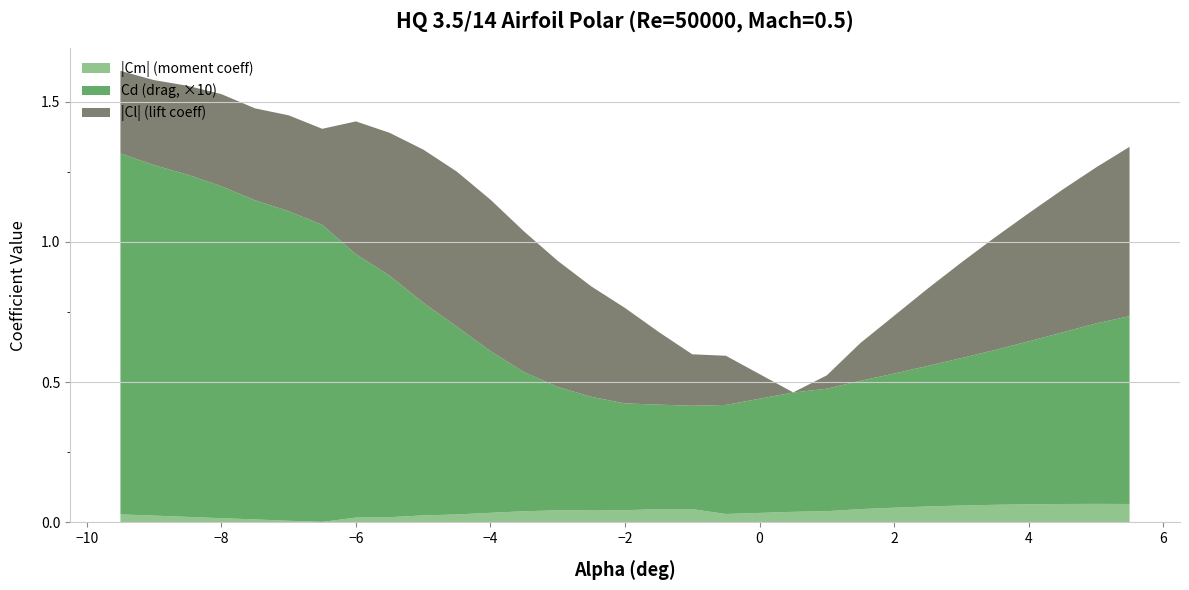

Reading right to left, list all the values displayed in this chart.

Cl: 5.5=0.6	5.0=0.6	4.5=0.5	4.0=0.5	3.5=0.4	3.0=0.3	2.5=0.3	2.0=0.2	1.5=0.1	1.0=0.0	0.5=0.0	-0.5=-0.2	-1.0=-0.2	-1.5=-0.3	-2.0=-0.3	-2.5=-0.4	-3.0=-0.4	-3.5=-0.5	-4.0=-0.5	-4.5=-0.6	-5.0=-0.5	-5.5=-0.5	-6.0=-0.5	-6.5=-0.3	-7.0=-0.3	-7.5=-0.3	-8.0=-0.3	-8.5=-0.3	-9.0=-0.3	-9.5=-0.3
Cd: 5.5=0.1	5.0=0.1	4.5=0.1	4.0=0.1	3.5=0.1	3.0=0.1	2.5=0.1	2.0=0.0	1.5=0.0	1.0=0.0	0.5=0.0	-0.5=0.0	-1.0=0.0	-1.5=0.0	-2.0=0.0	-2.5=0.0	-3.0=0.0	-3.5=0.0	-4.0=0.1	-4.5=0.1	-5.0=0.1	-5.5=0.1	-6.0=0.1	-6.5=0.1	-7.0=0.1	-7.5=0.1	-8.0=0.1	-8.5=0.1	-9.0=0.1	-9.5=0.1
Cm: 5.5=-0.1	5.0=-0.1	4.5=-0.1	4.0=-0.1	3.5=-0.1	3.0=-0.1	2.5=-0.1	2.0=-0.1	1.5=-0.0	1.0=-0.0	0.5=-0.0	-0.5=-0.0	-1.0=-0.0	-1.5=-0.0	-2.0=-0.0	-2.5=-0.0	-3.0=-0.0	-3.5=-0.0	-4.0=-0.0	-4.5=-0.0	-5.0=-0.0	-5.5=-0.0	-6.0=-0.0	-6.5=-0.0	-7.0=-0.0	-7.5=-0.0	-8.0=-0.0	-8.5=-0.0	-9.0=-0.0	-9.5=-0.0
Cl_abs: 5.5=0.6	5.0=0.6	4.5=0.5	4.0=0.5	3.5=0.4	3.0=0.3	2.5=0.3	2.0=0.2	1.5=0.1	1.0=0.0	0.5=0.0	-0.5=0.2	-1.0=0.2	-1.5=0.3	-2.0=0.3	-2.5=0.4	-3.0=0.4	-3.5=0.5	-4.0=0.5	-4.5=0.6	-5.0=0.5	-5.5=0.5	-6.0=0.5	-6.5=0.3	-7.0=0.3	-7.5=0.3	-8.0=0.3	-8.5=0.3	-9.0=0.3	-9.5=0.3
Cd_scaled: 5.5=0.7	5.0=0.6	4.5=0.6	4.0=0.6	3.5=0.6	3.0=0.5	2.5=0.5	2.0=0.5	1.5=0.5	1.0=0.4	0.5=0.4	-0.5=0.4	-1.0=0.4	-1.5=0.4	-2.0=0.4	-2.5=0.4	-3.0=0.4	-3.5=0.5	-4.0=0.6	-4.5=0.7	-5.0=0.8	-5.5=0.9	-6.0=0.9	-6.5=1.1	-7.0=1.1	-7.5=1.1	-8.0=1.2	-8.5=1.2	-9.0=1.2	-9.5=1.3